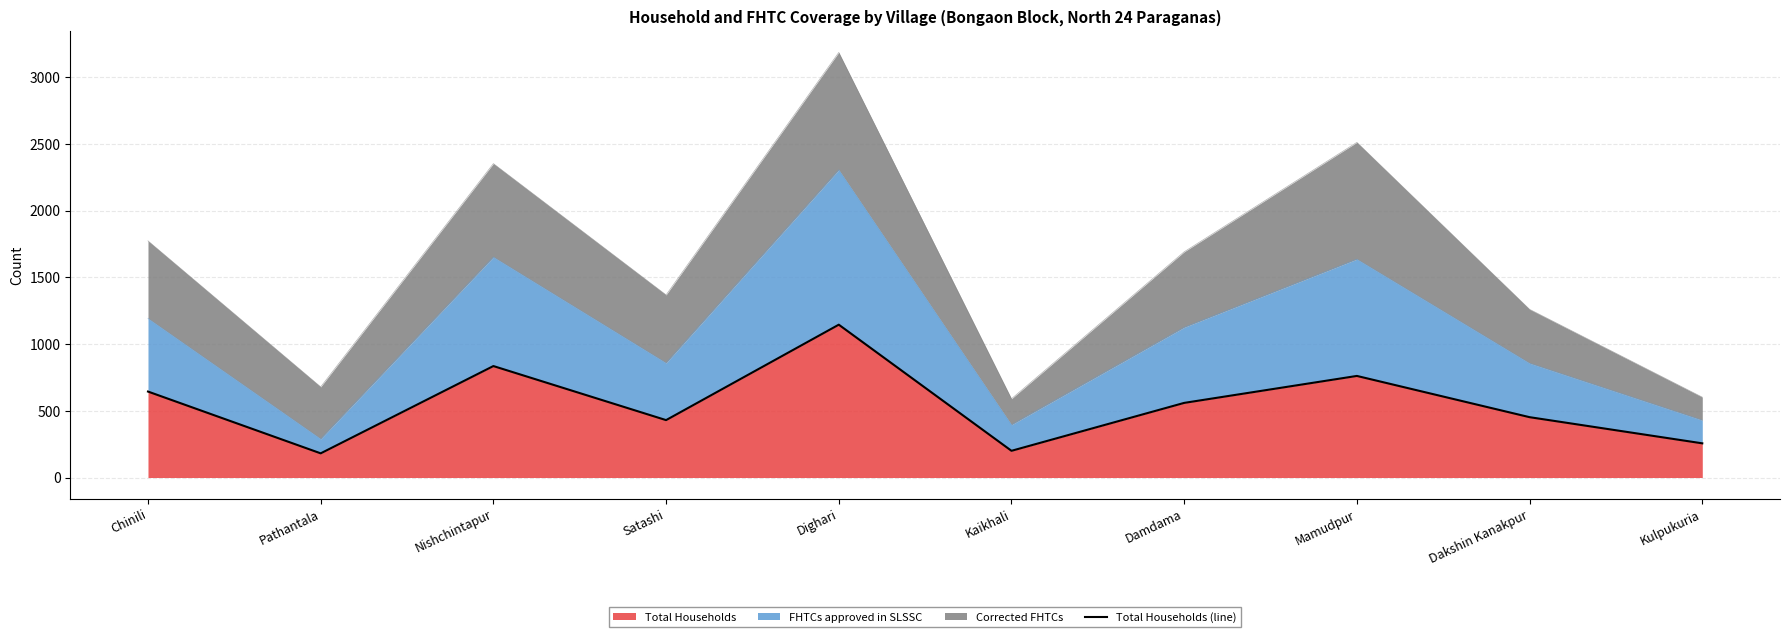

At which label does the data first exceed 559?

Chinili